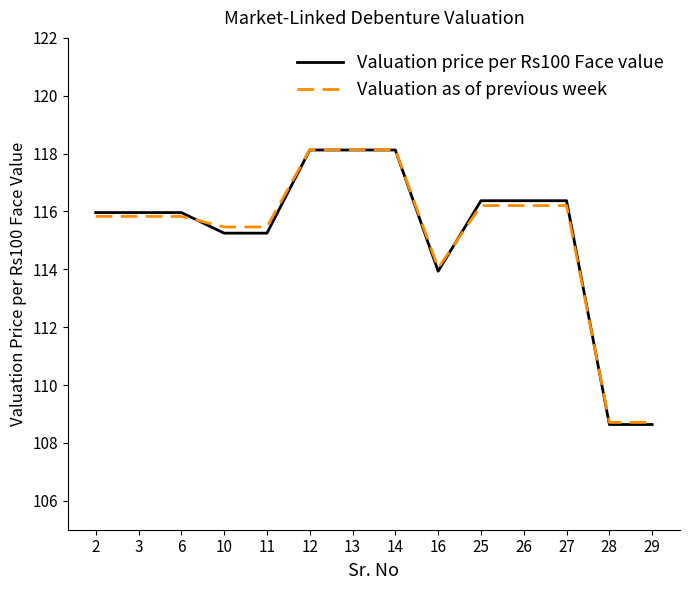

Does the chart have visible grid lines?

No